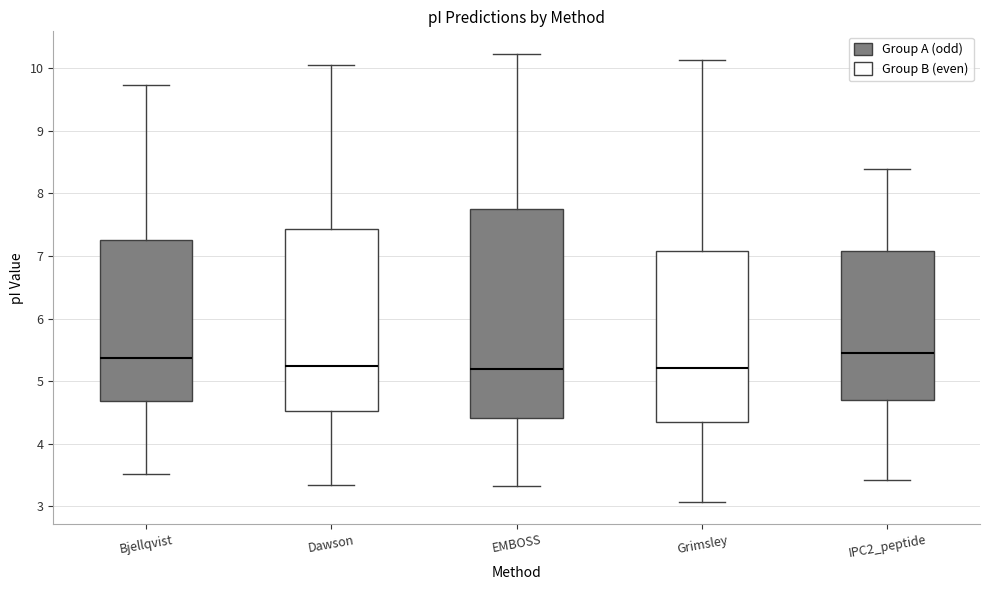

Comparing the boxes themselves (not the whiskers), which one is the tallest?

EMBOSS